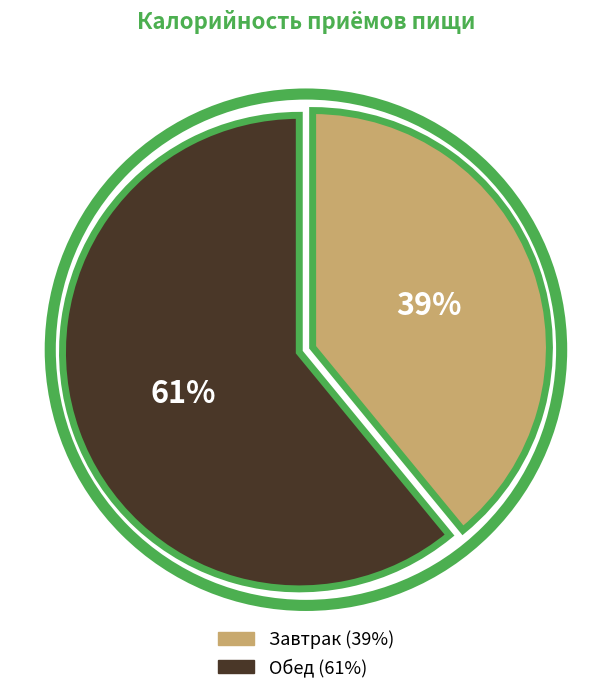

Count the number of slices in the pie.

2